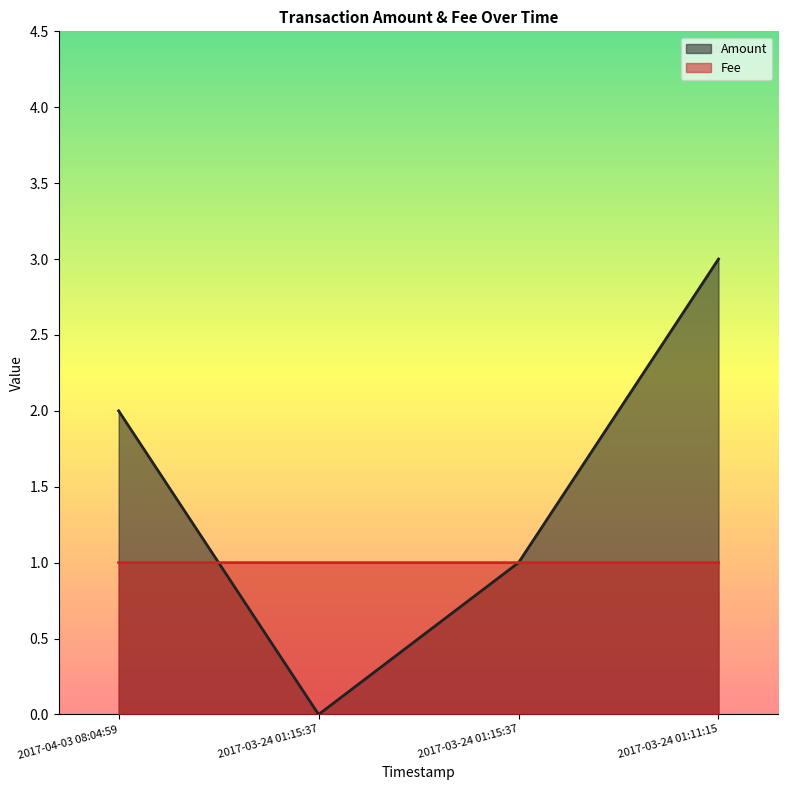

How many lines are shown in the chart?

2